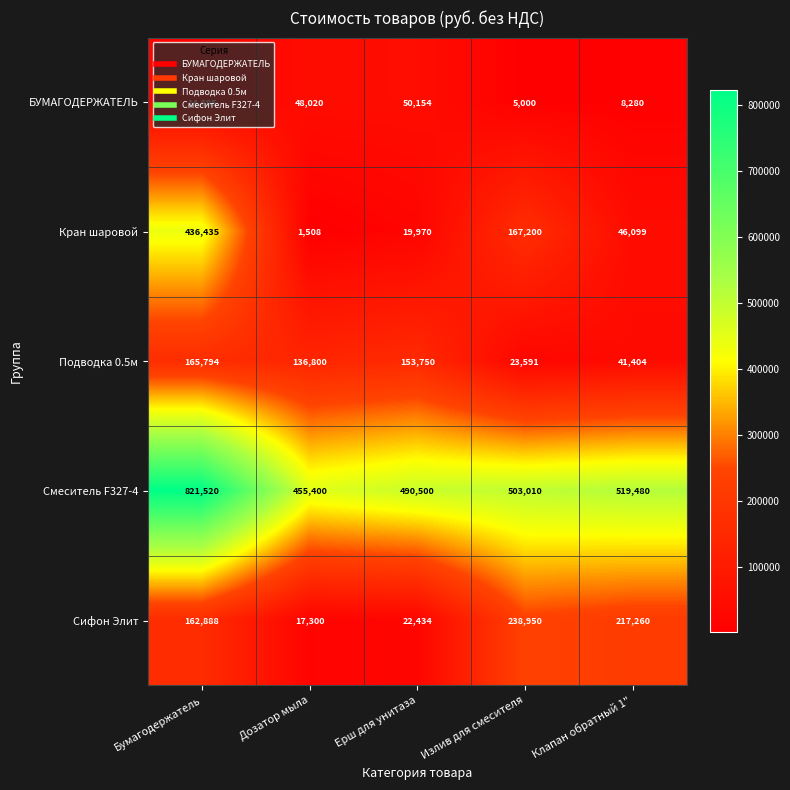

True or false: Кран шаровой has a value of 436435 at Бумагодержатель.

True